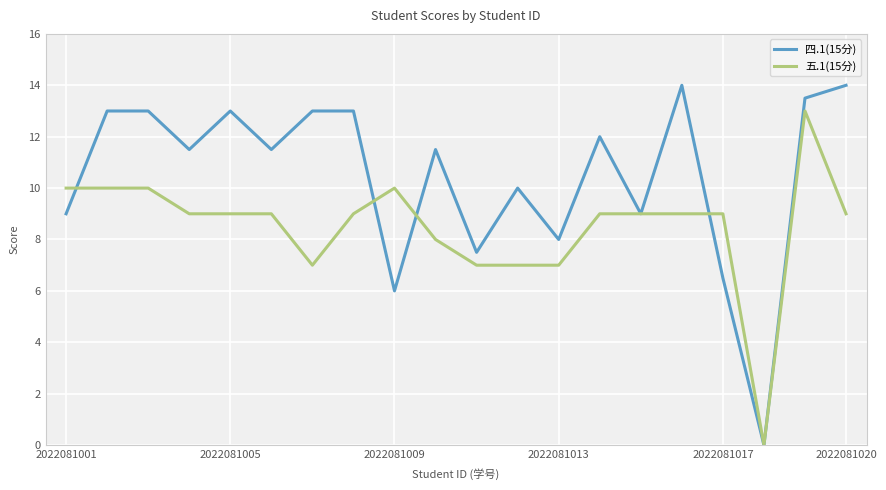

Rank the series by their average value, from highest to lowest.

四.1(15分), 五.1(15分)